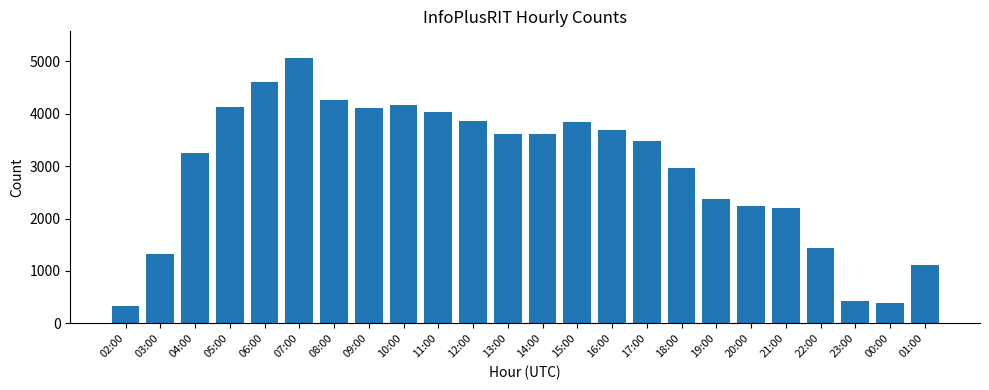

True or false: the data shows 3579 at 21:00.

False